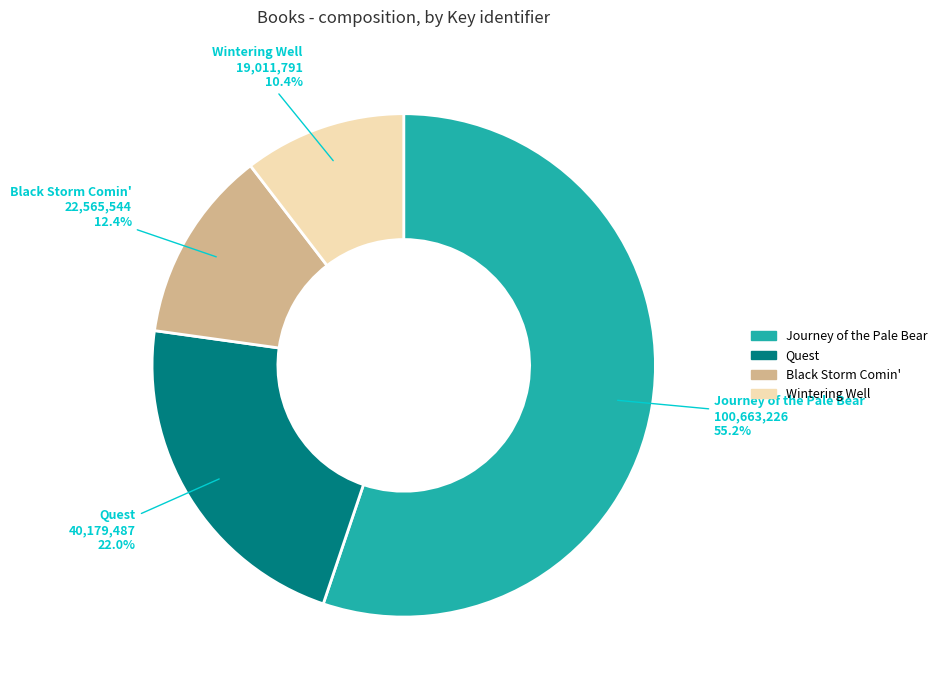

How many slices are in this pie chart?

4